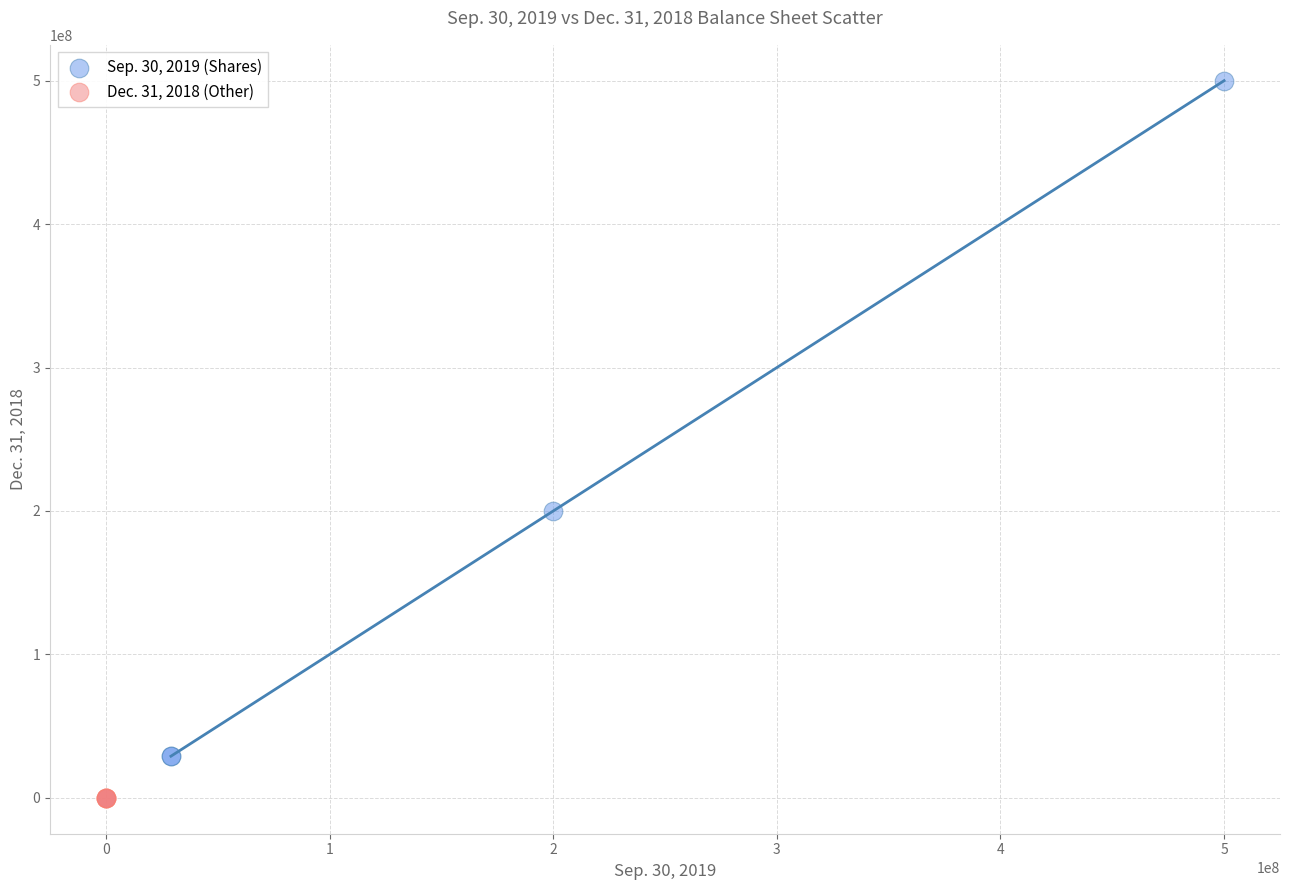

Which series reaches the minimum Y coordinate?

Dec. 31, 2018 (Other)